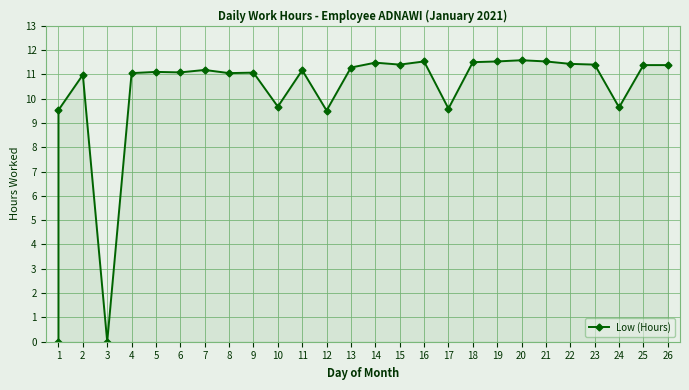

What is the value of the 10th point from the left?

11.1